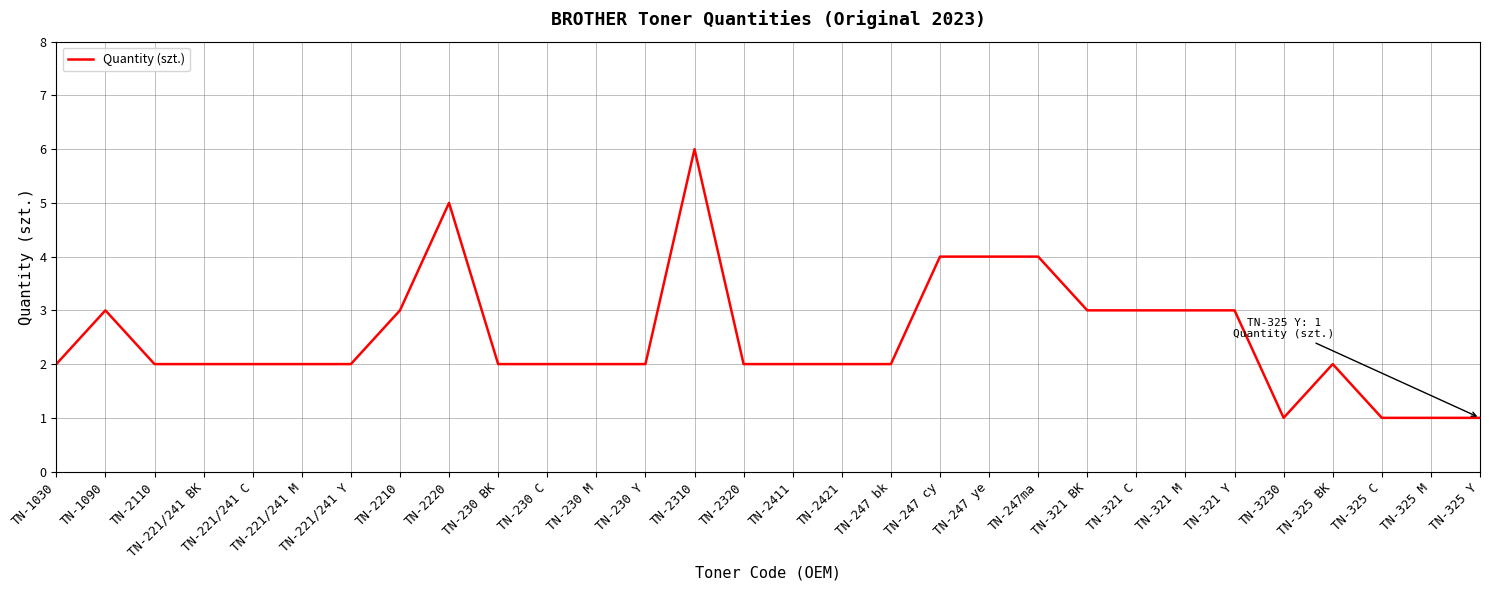

What is the smallest value displayed?

1